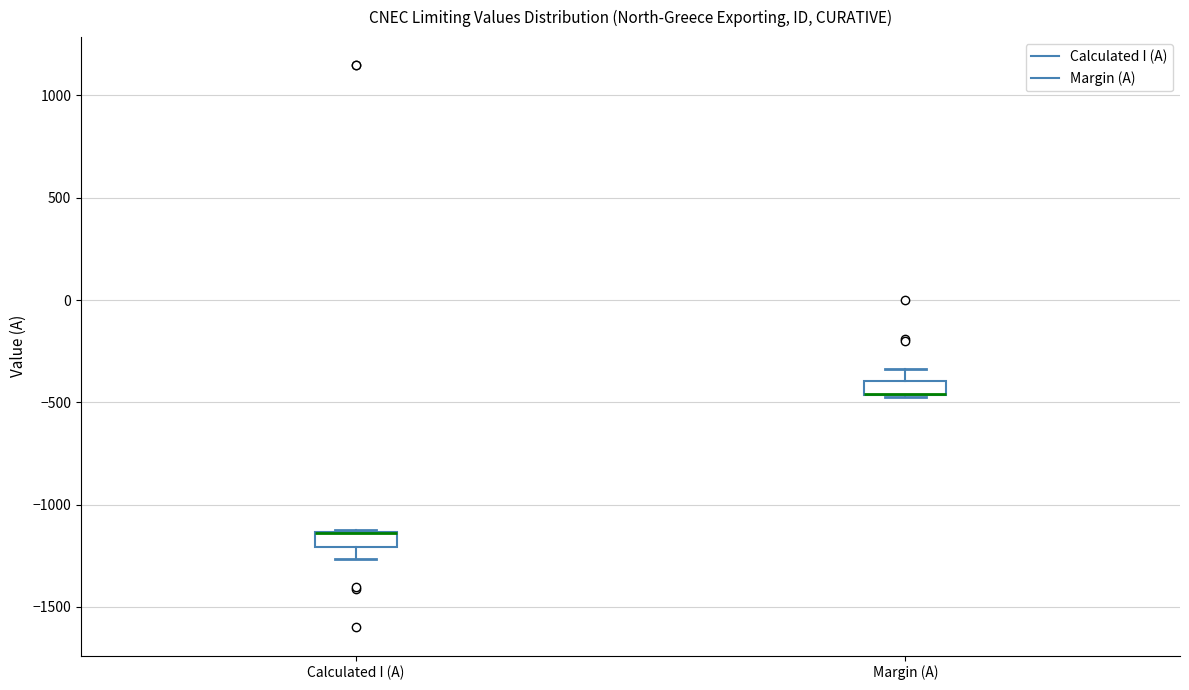

Where does the upper whisker of the box for Margin (A) end on the y-axis? The values are not printed on the chart, so give them approximately, as read against the axis.

-350